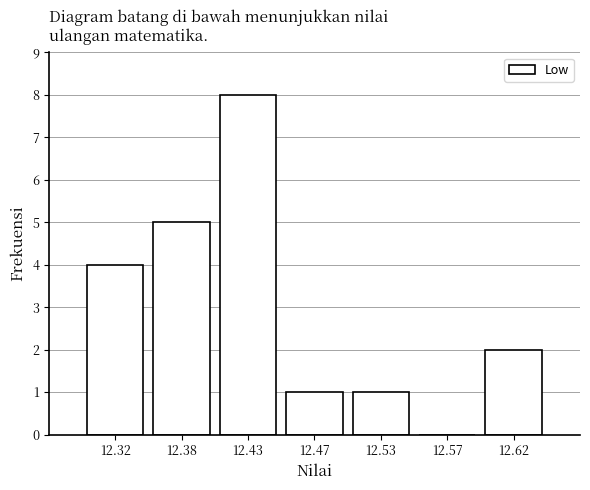

Reading right to left, transcribe all the data shown in this chart.

12.62=2	12.57=0	12.53=1	12.47=1	12.43=8	12.38=5	12.32=4